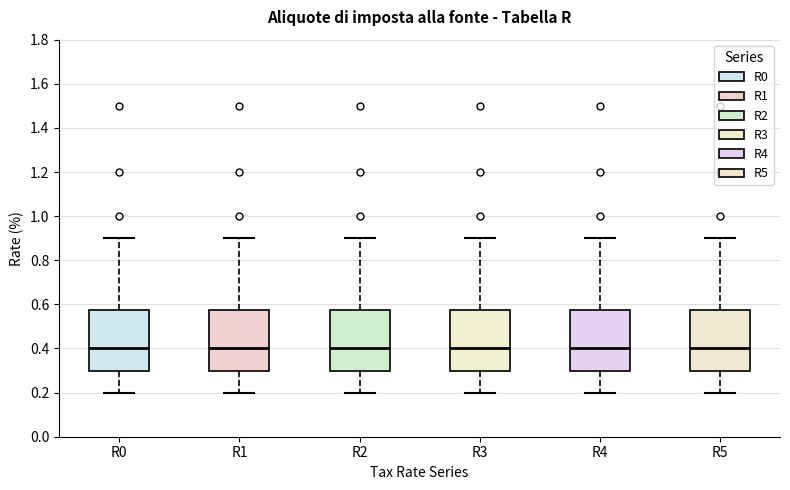

Where does the median line of the box for R0 sit on the y-axis? The values are not printed on the chart, so give them approximately, as read against the axis.

0.40